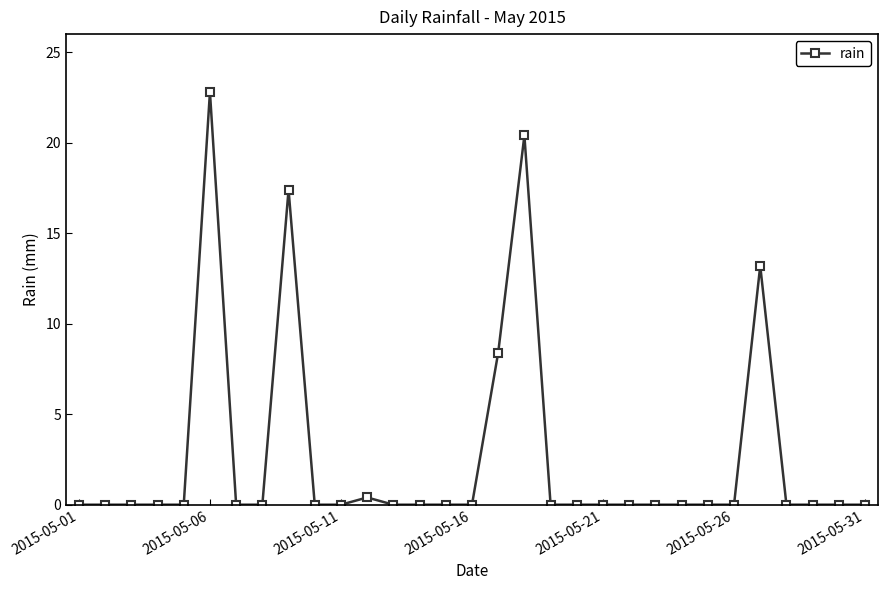

What is the sum of all values?

82.6